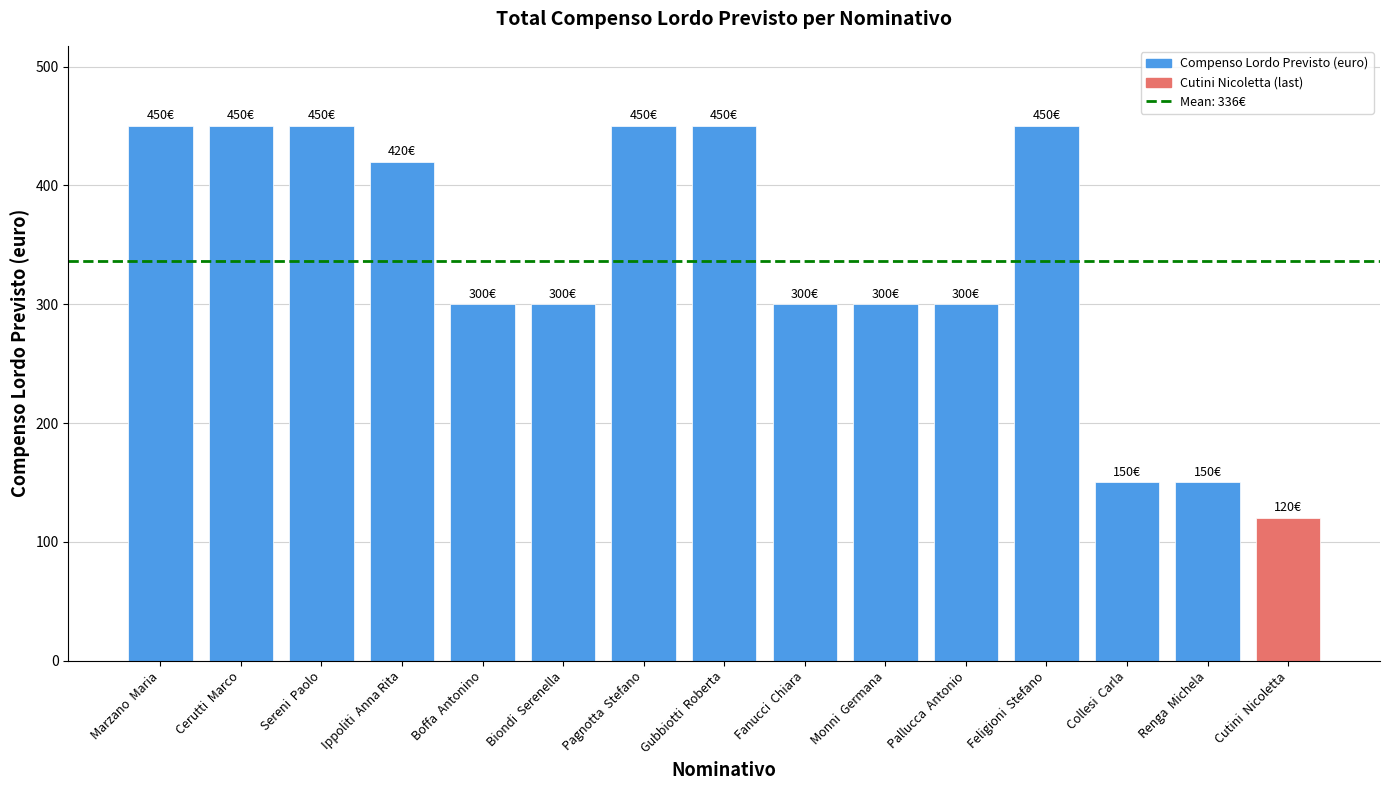

What is the average value?

336